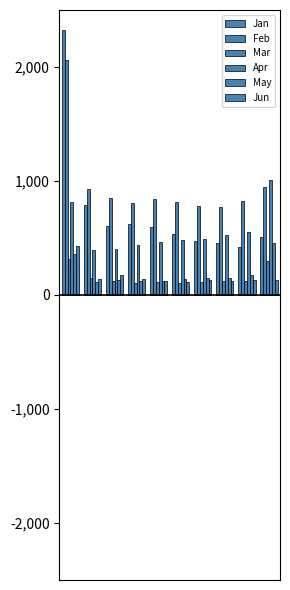

Which series has the largest range (max minus min)?

Jan